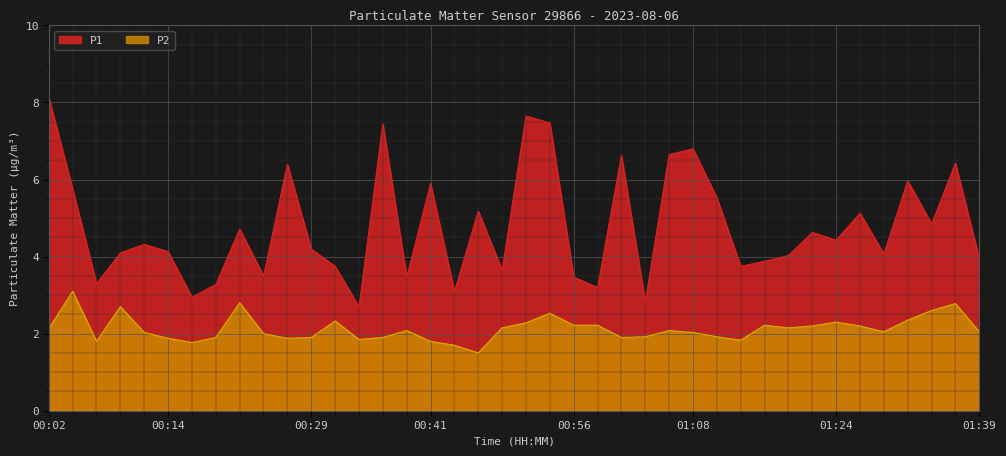

What is the sum of the P2 values at 00:39 and 00:19?

4.0